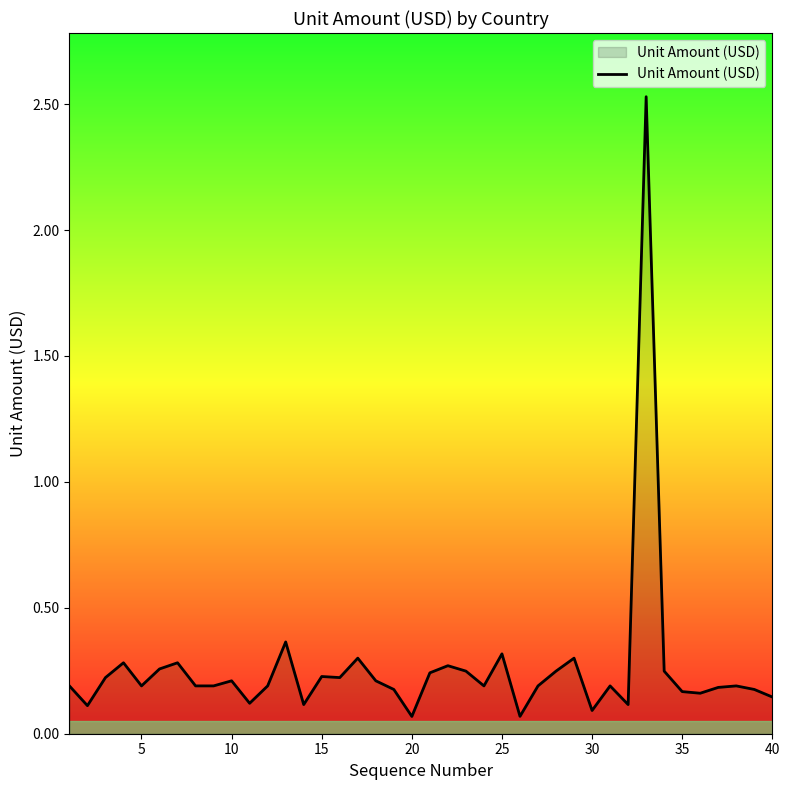

How many lines are shown in the chart?

1